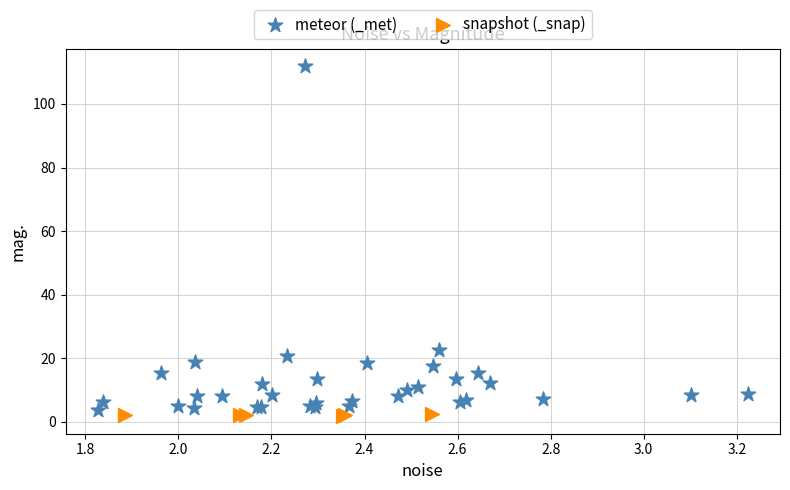

Which series contains the highest Y value?

meteor (_met)